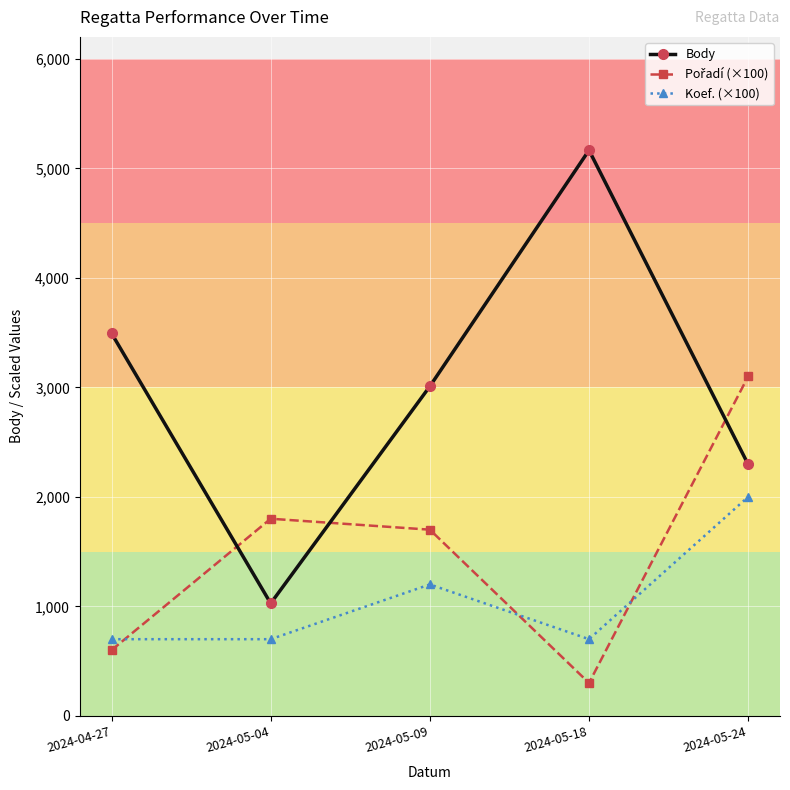

At how many categories does at least one series exceed 597?

5